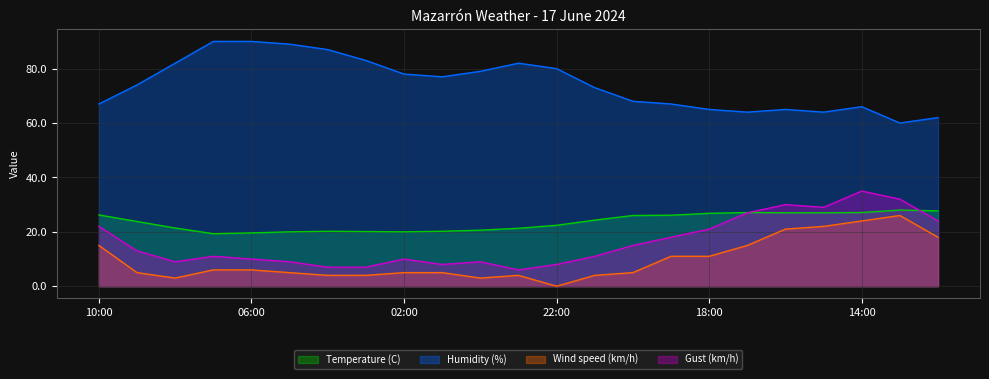

True or false: Temperature (C) and Wind speed (km/h) cross at least once.

False